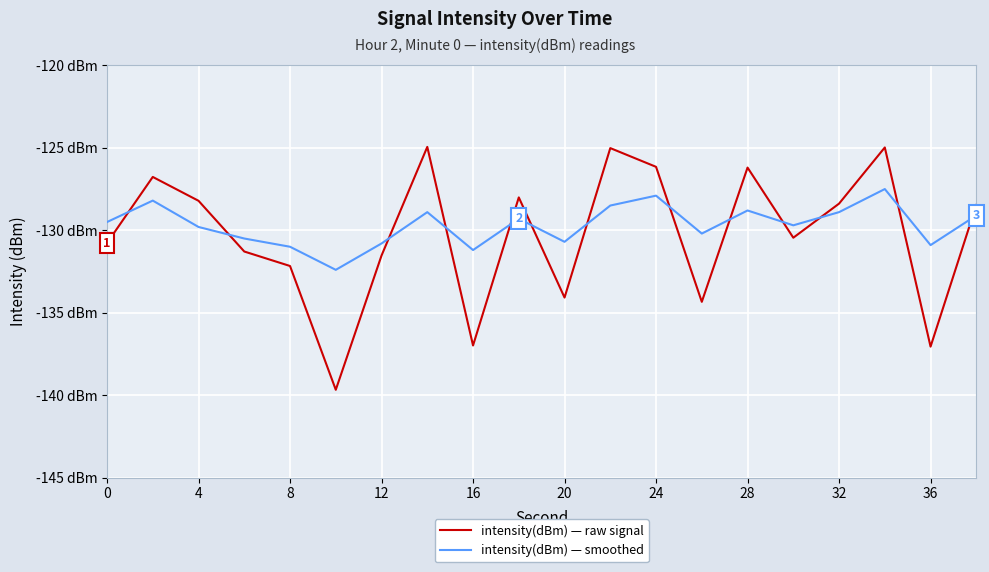

What are all the series names shown in the legend?

intensity(dBm) — raw signal, intensity(dBm) — smoothed